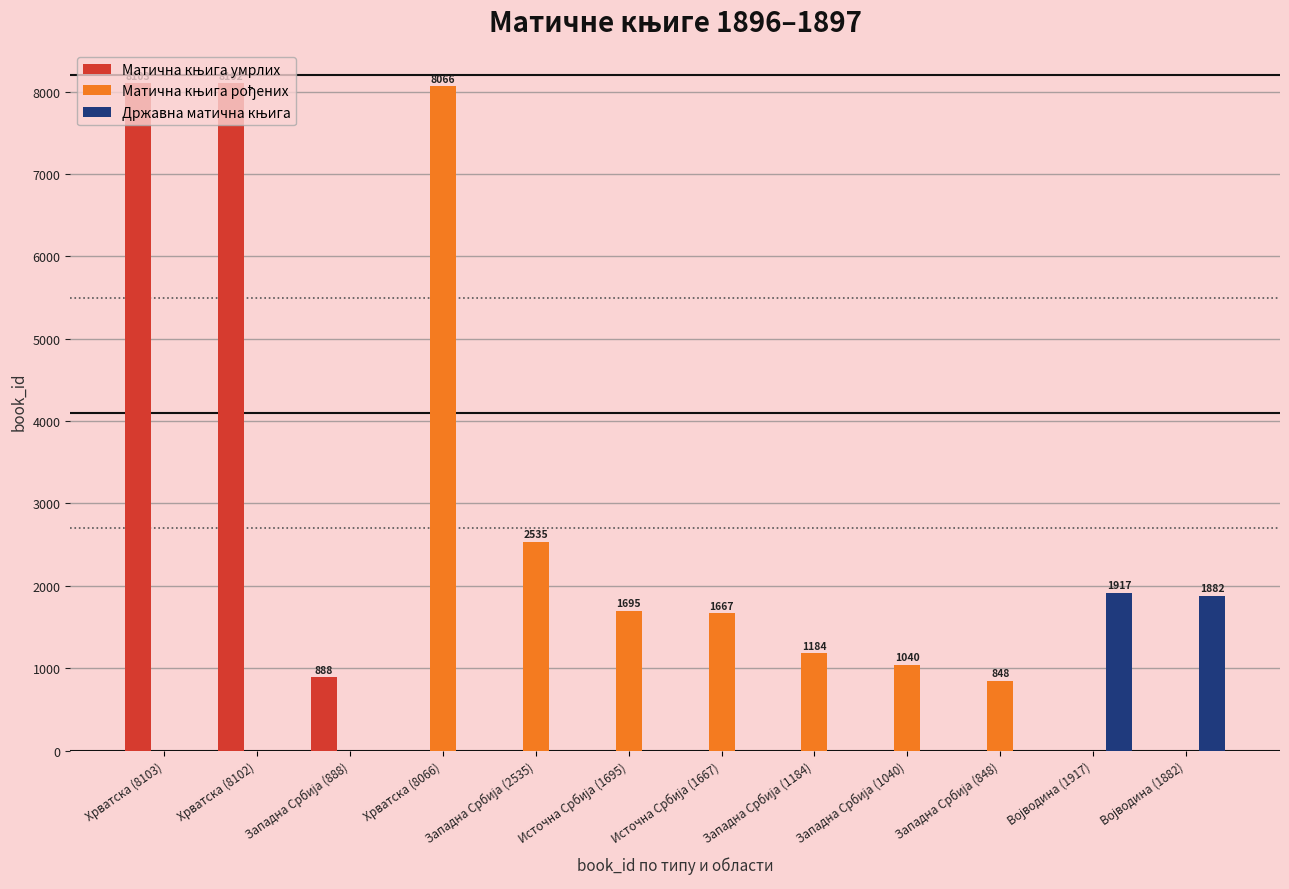

What is the greatest value displayed?

8103